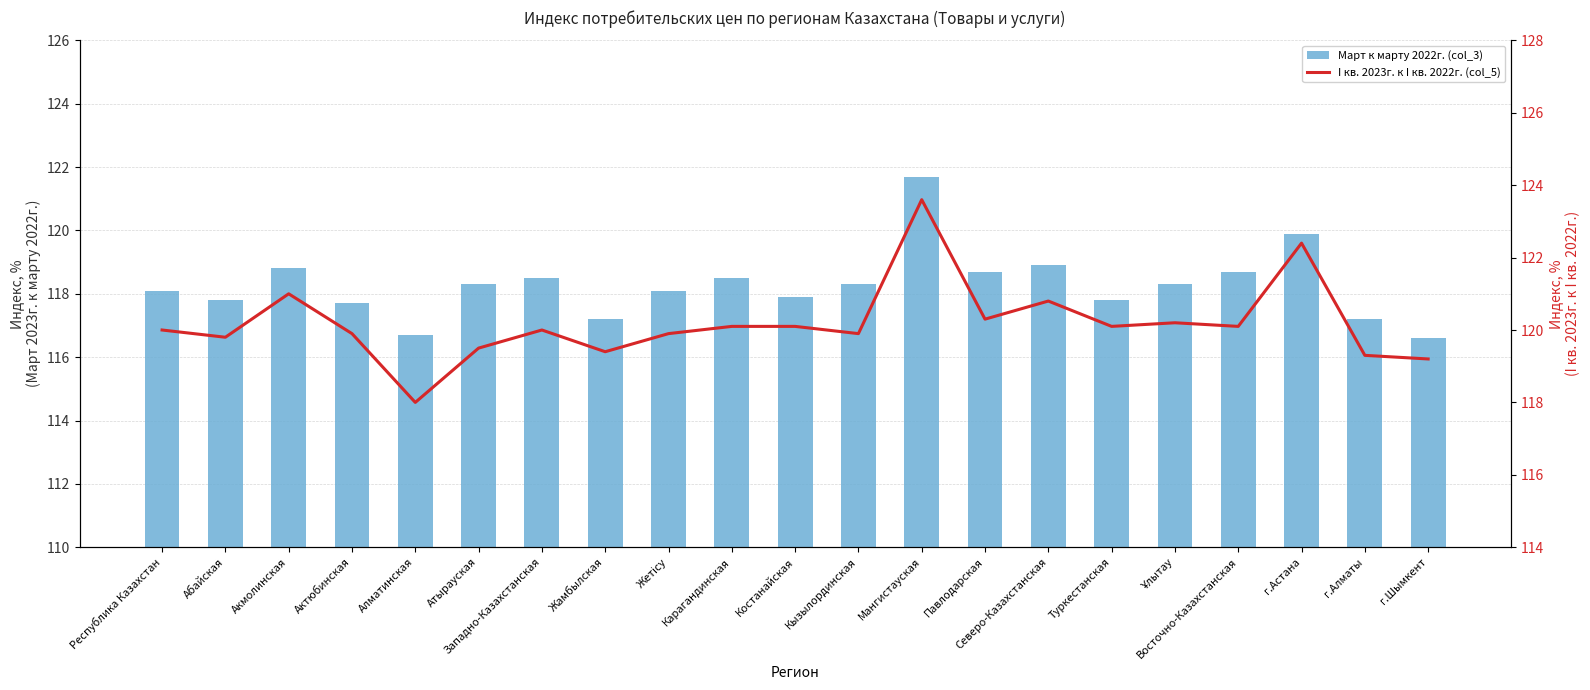

How many groups of bars are there?

21